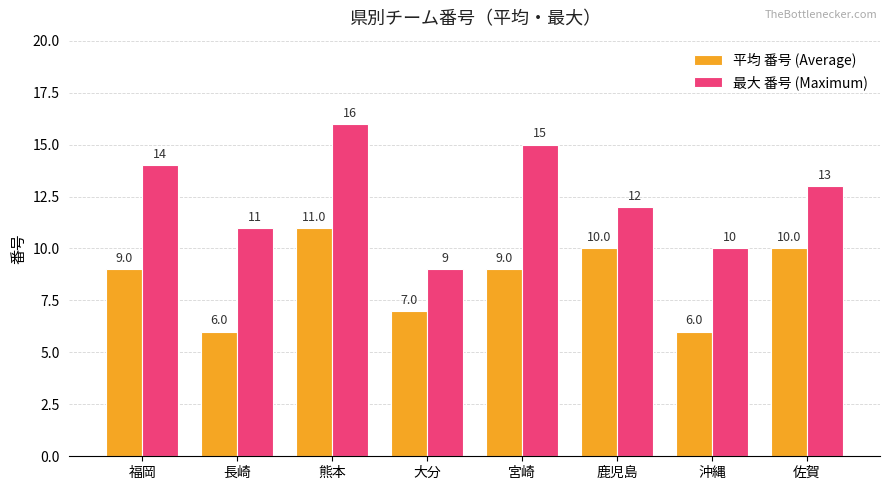

Which series has the widest spread of values?

最大 番号 (Maximum)